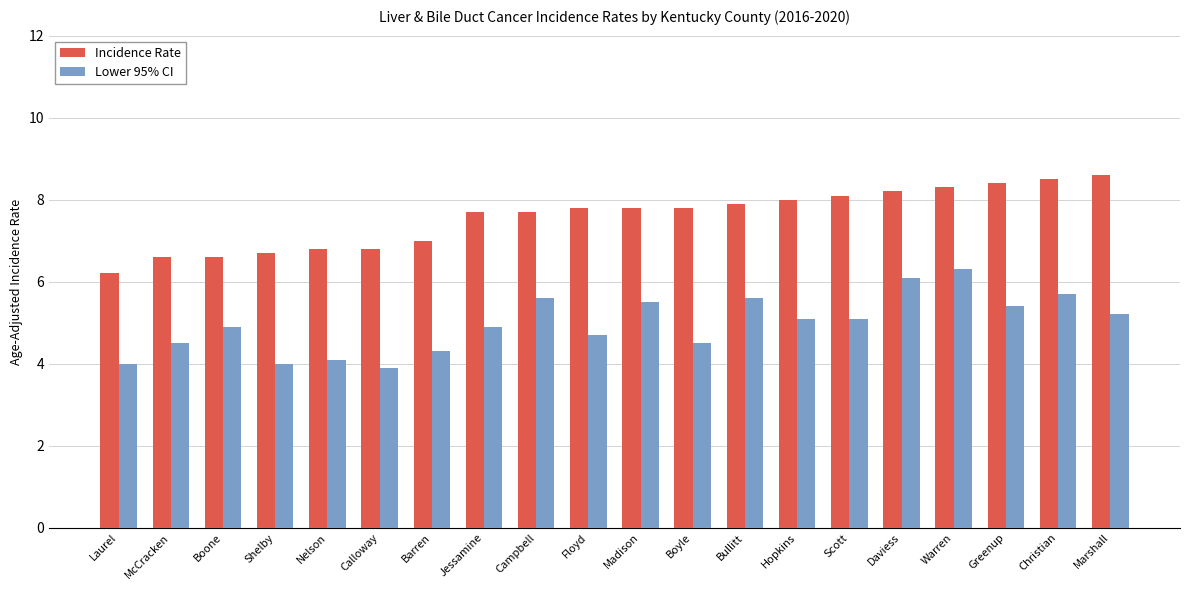

Reading right to left, transcribe all the data shown in this chart.

Incidence Rate: 8.6	8.5	8.4	8.3	8.2	8.1	8.0	7.9	7.8	7.8	7.8	7.7	7.7	7.0	6.8	6.8	6.7	6.6	6.6	6.2
Lower 95% CI: 5.2	5.7	5.4	6.3	6.1	5.1	5.1	5.6	4.5	5.5	4.7	5.6	4.9	4.3	3.9	4.1	4.0	4.9	4.5	4.0